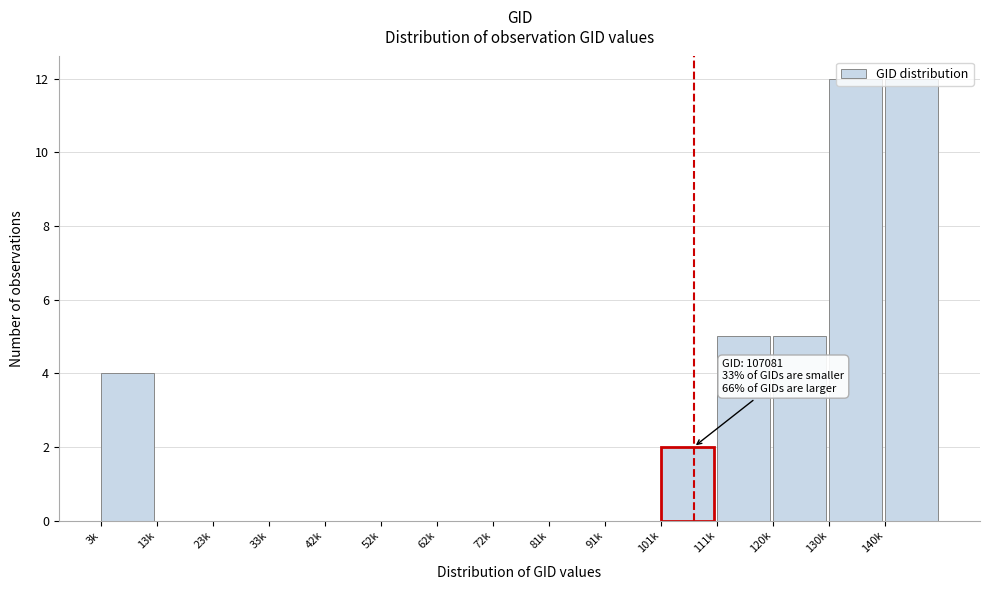

Between 140k and 23k, which is larger?

140k